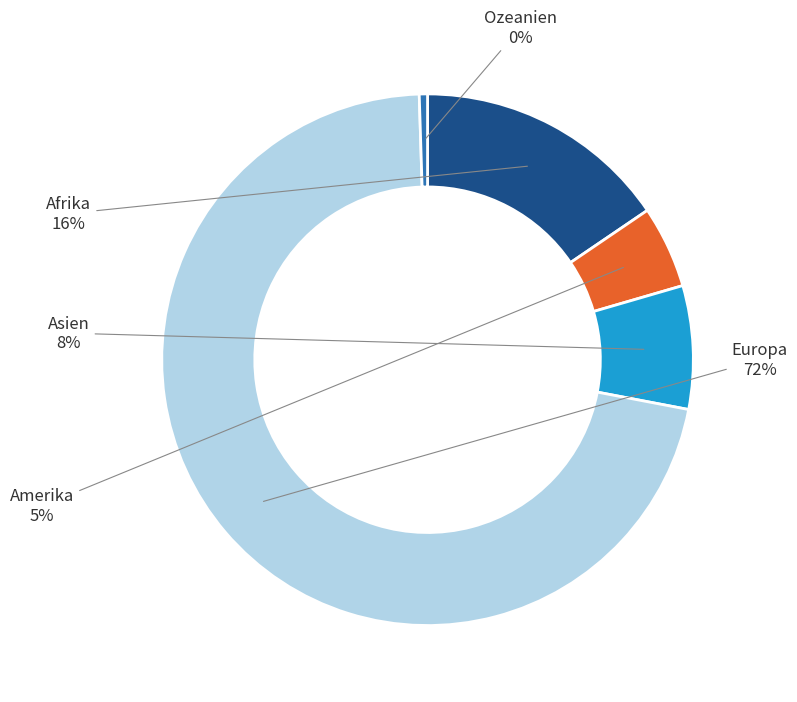

To the nearest percent, what is the average slice percentage?

20%